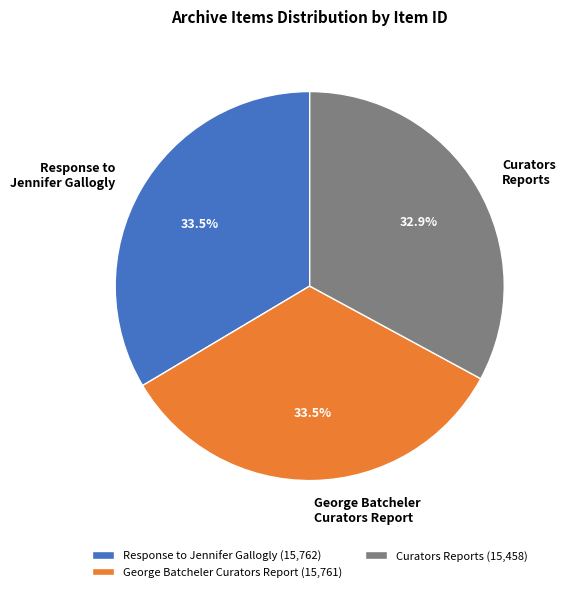

Does Curators Reports account for over 50% of the chart?

No